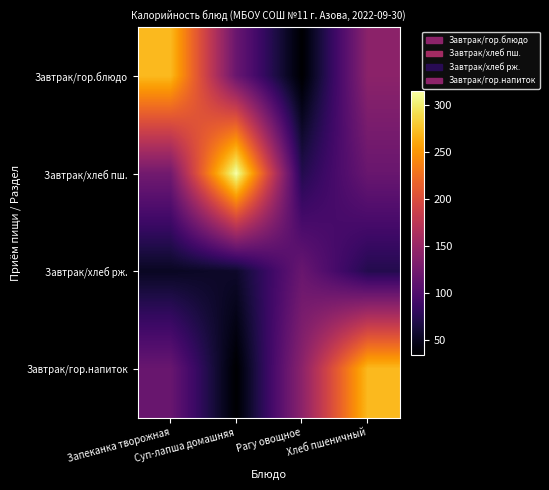

Between Запеканка творожная and Рагу овощное, which series saw the biggest shift?

Завтрак/гор.блюдо